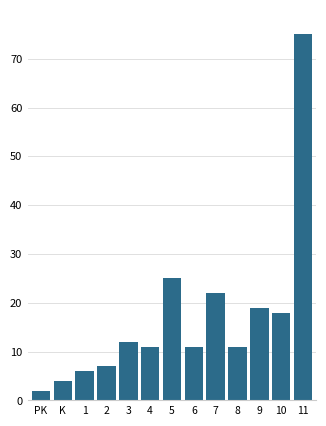

Reading right to left, list all the values displayed in this chart.

75	18	19	11	22	11	25	11	12	7	6	4	2